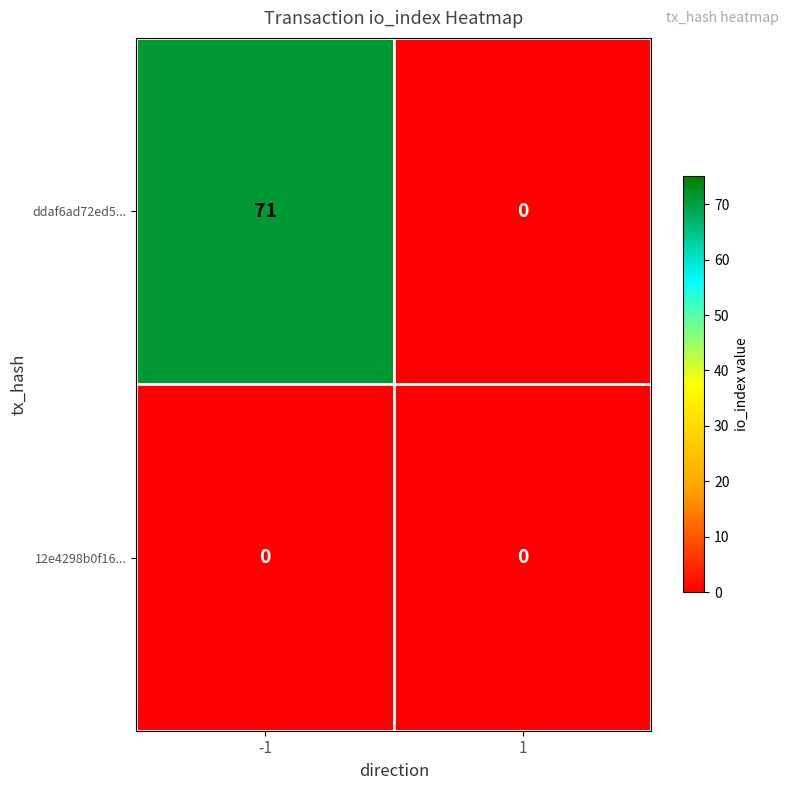

Between -1 and 1, which series saw the biggest shift?

ddaf6ad72ed5...